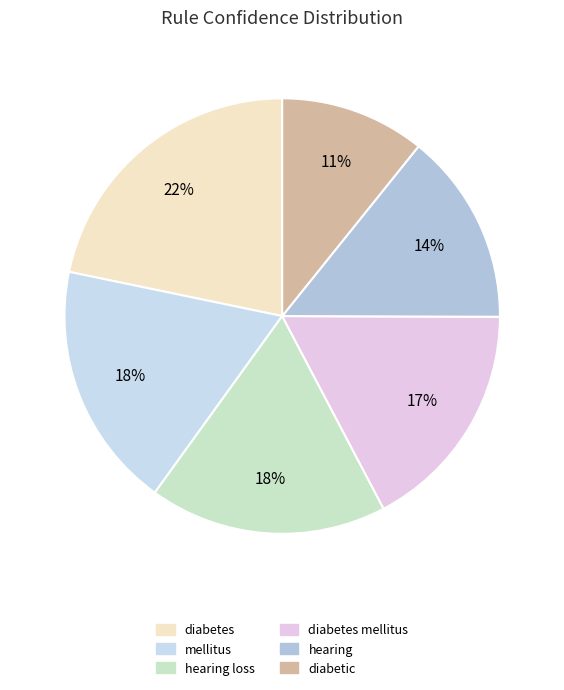

What is the smallest slice in the pie chart?

diabetic